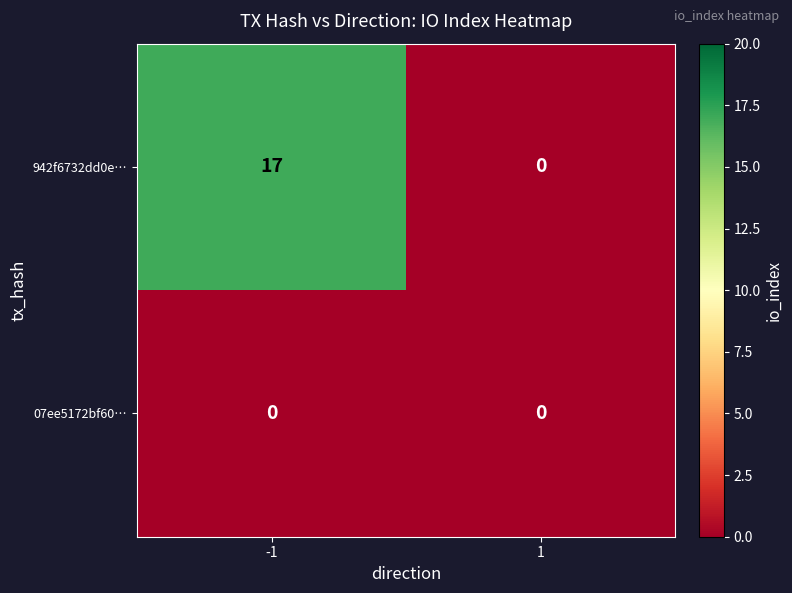

The 942f6732dd0e… series shows 17 at -1. True or false?

True